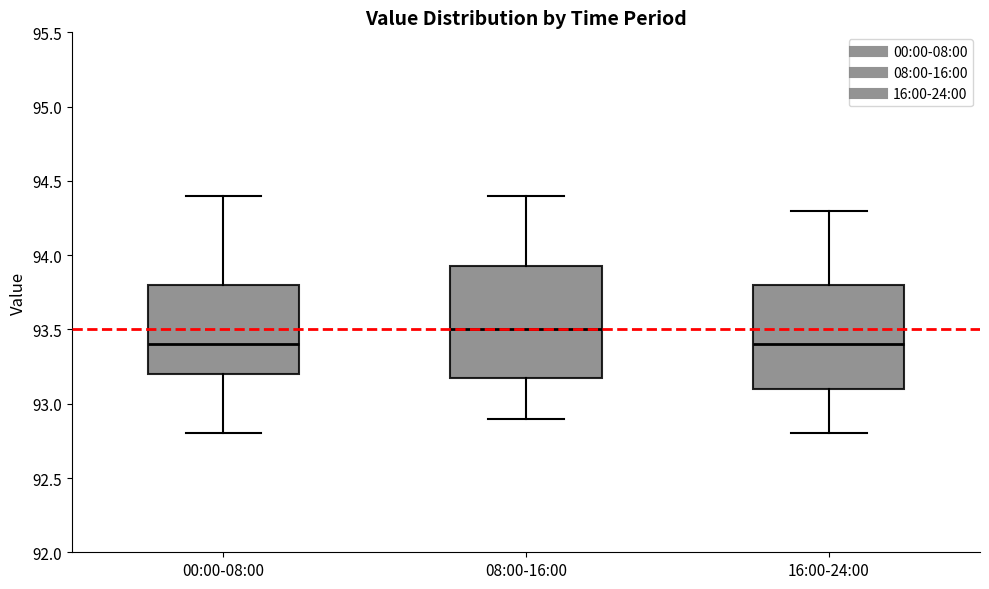

Which box is the tallest, from its lower edge to its upper edge?

08:00-16:00